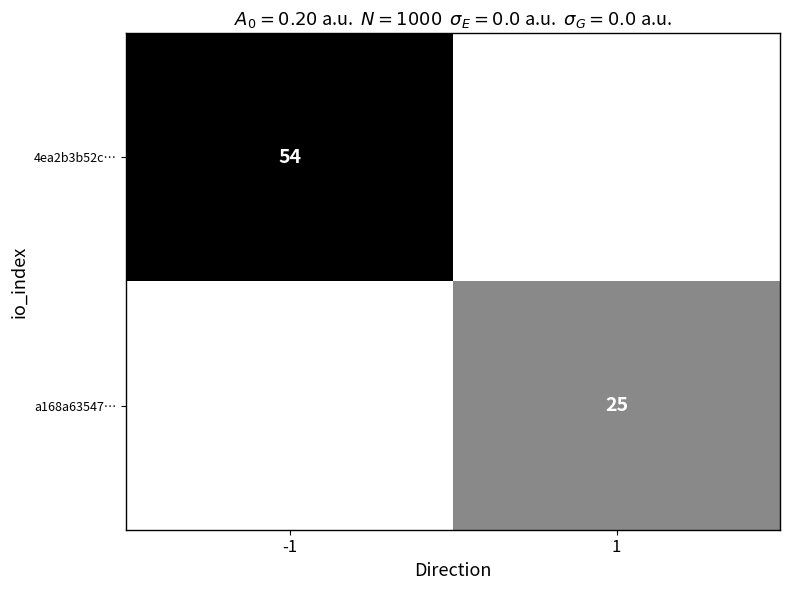

What is the total value across all series at 1?

25